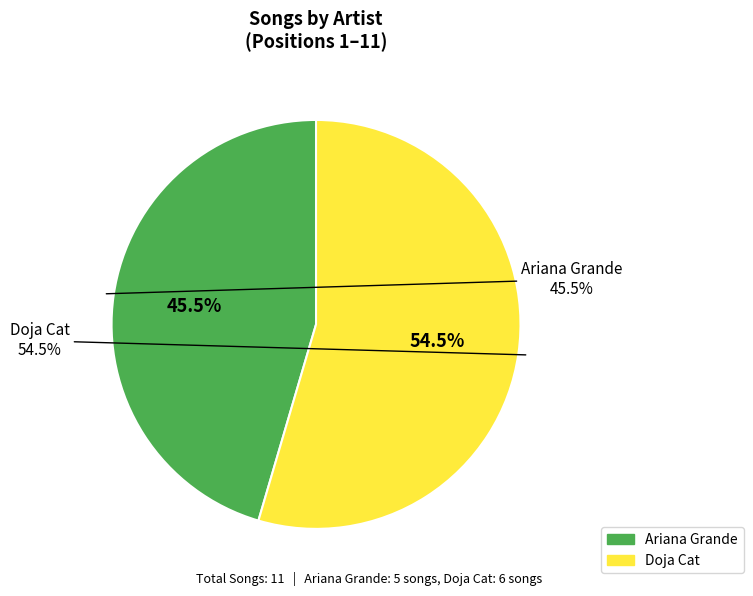

Combined, what portion of the pie is Ariana Grande and Doja Cat?

100.0%